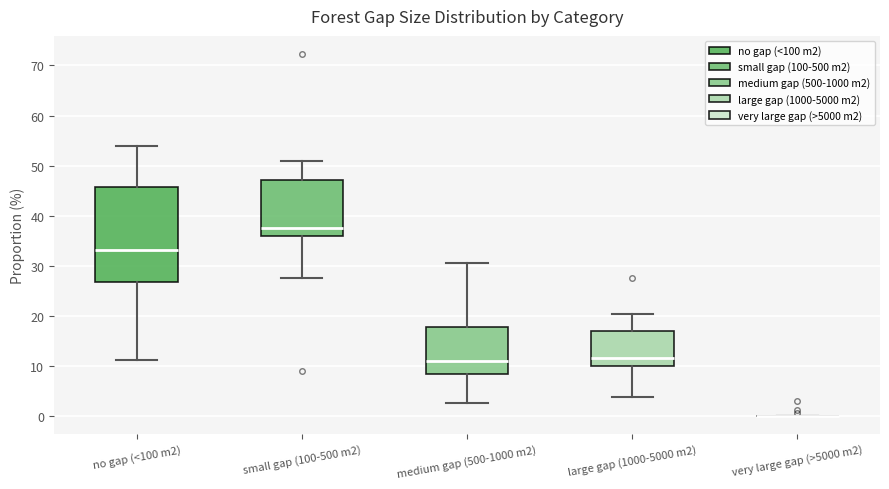

Reading left to right, read every box against the y-axis: the position of its median line, the range the box covers, and the ends of its whiskers. The values are not printed on the chart, so give them approximately, as read against the axis.

no gap (<100 m2): median 33, box 27 to 46, whiskers 11 to 54
small gap (100-500 m2): median 38, box 36 to 47, whiskers 28 to 51
medium gap (500-1000 m2): median 11, box 8 to 18, whiskers 3 to 31
large gap (1000-5000 m2): median 12, box 10 to 17, whiskers 4 to 20
very large gap (>5000 m2): box collapsed to a line at 0, whiskers 0 to 0